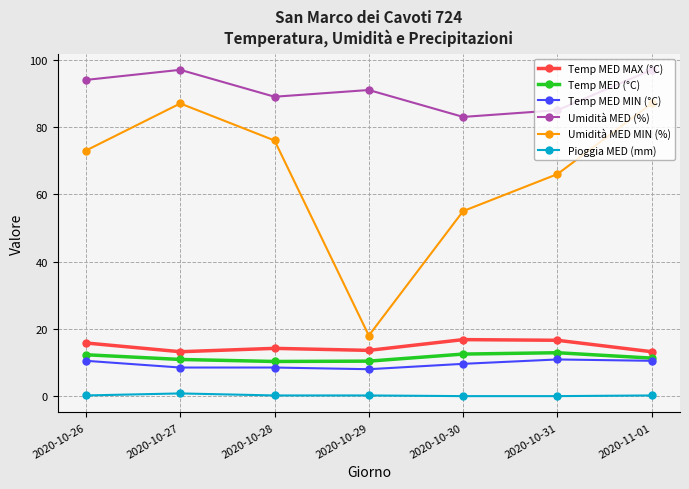

True or false: Temp MED (°C) has a value of 12.9 at 2020-10-31.

True